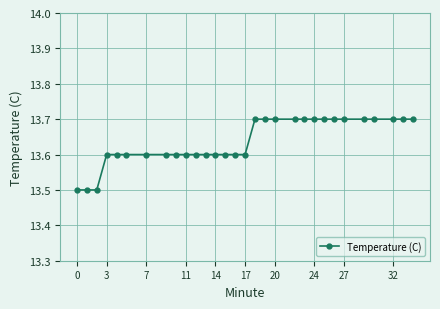

Reading right to left, transcribe all the data shown in this chart.

13.7	13.7	13.7	13.7	13.7	13.7	13.7	13.7	13.7	13.7	13.7	13.7	13.7	13.7	13.6	13.6	13.6	13.6	13.6	13.6	13.6	13.6	13.6	13.6	13.6	13.6	13.6	13.5	13.5	13.5